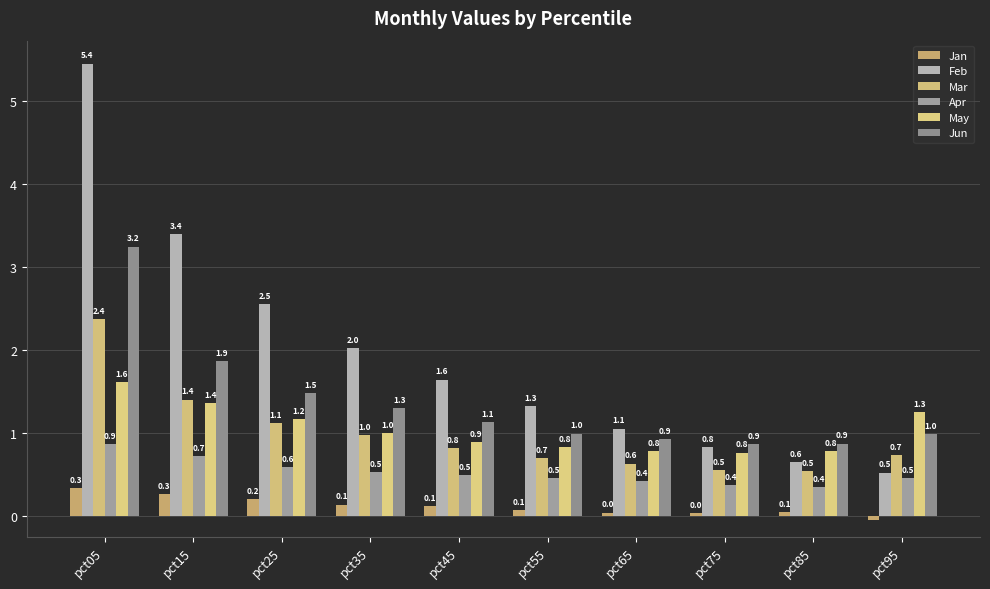

True or false: May has a value of 1.3 at pct35.

False